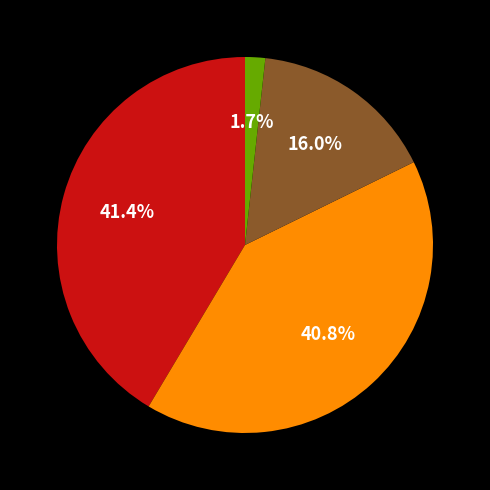

How many slices are in this pie chart?

4